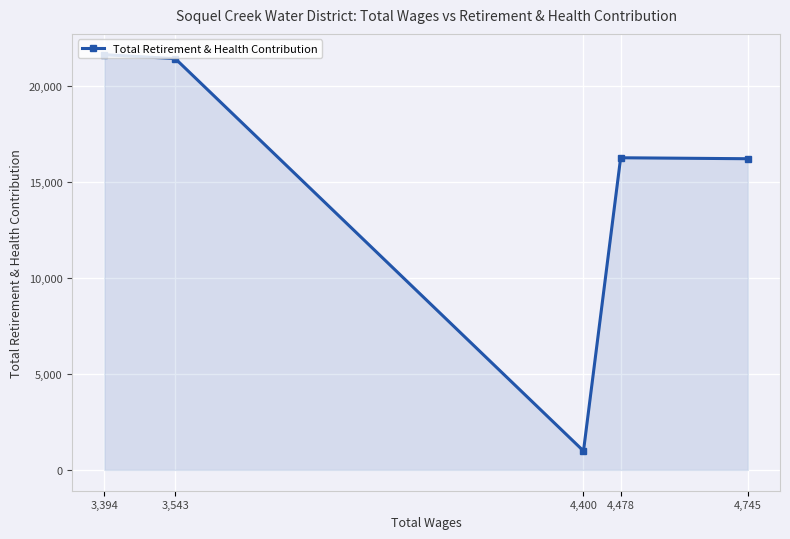

What is the value of the 4th point from the left?

16277